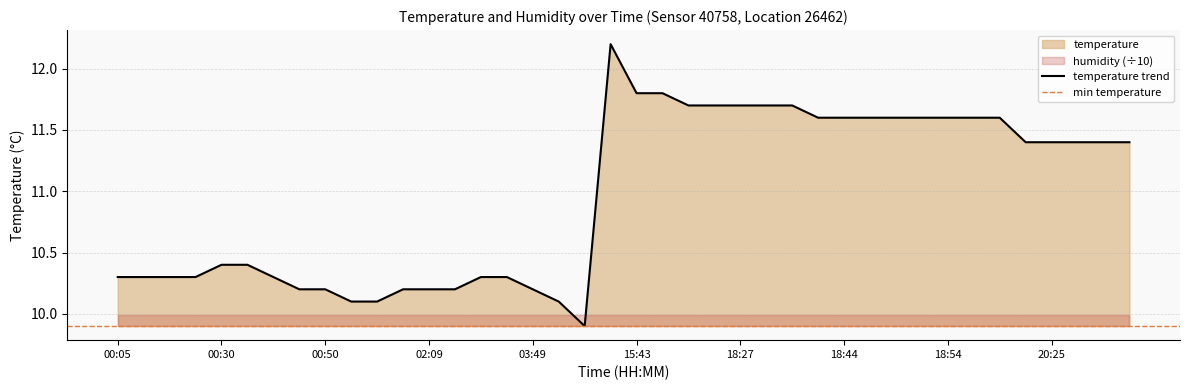

Count the number of categories in the chart.

40